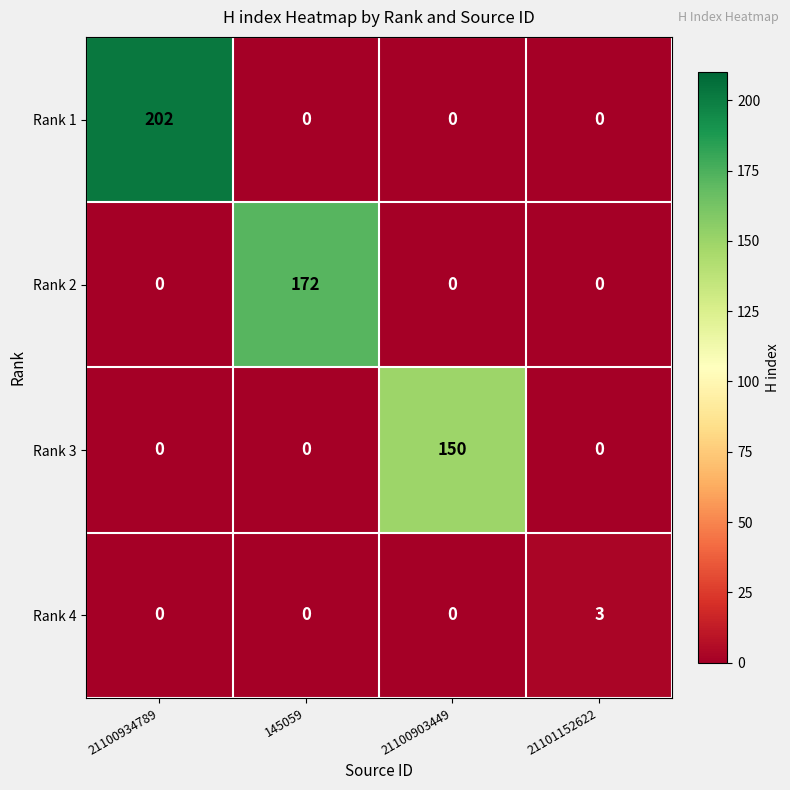

The value of Rank 4 at 21100934789 is -2. True or false?

False